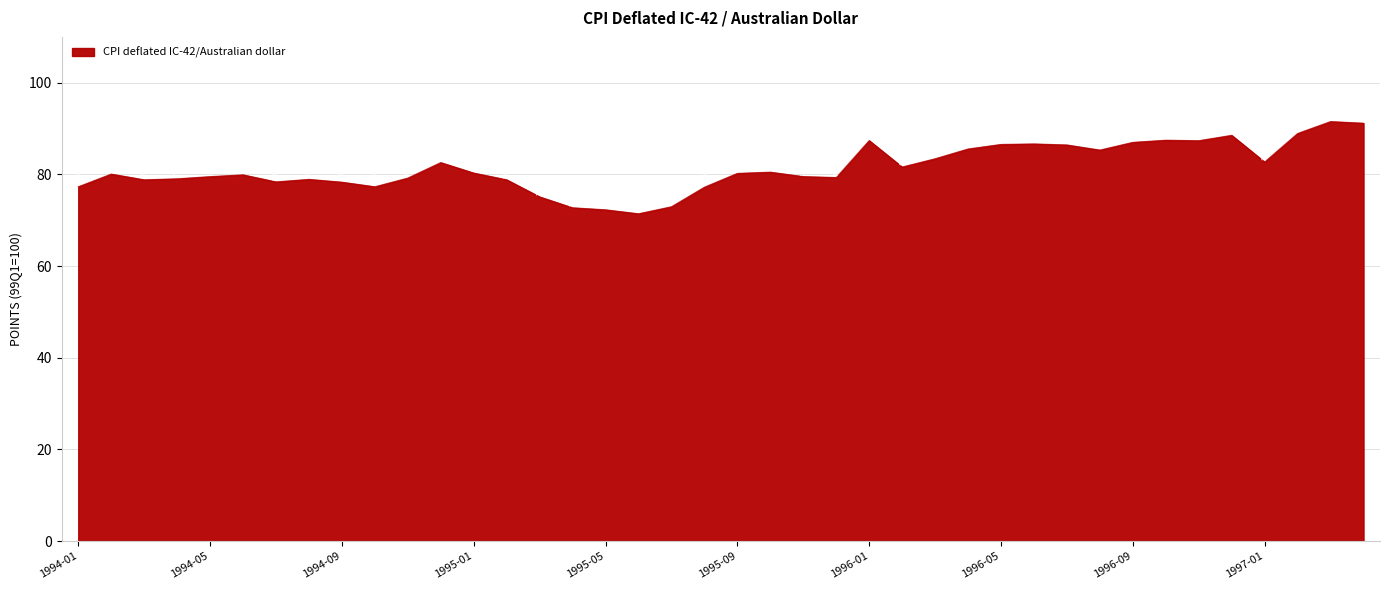

What is the maximum value shown in the chart?

91.5